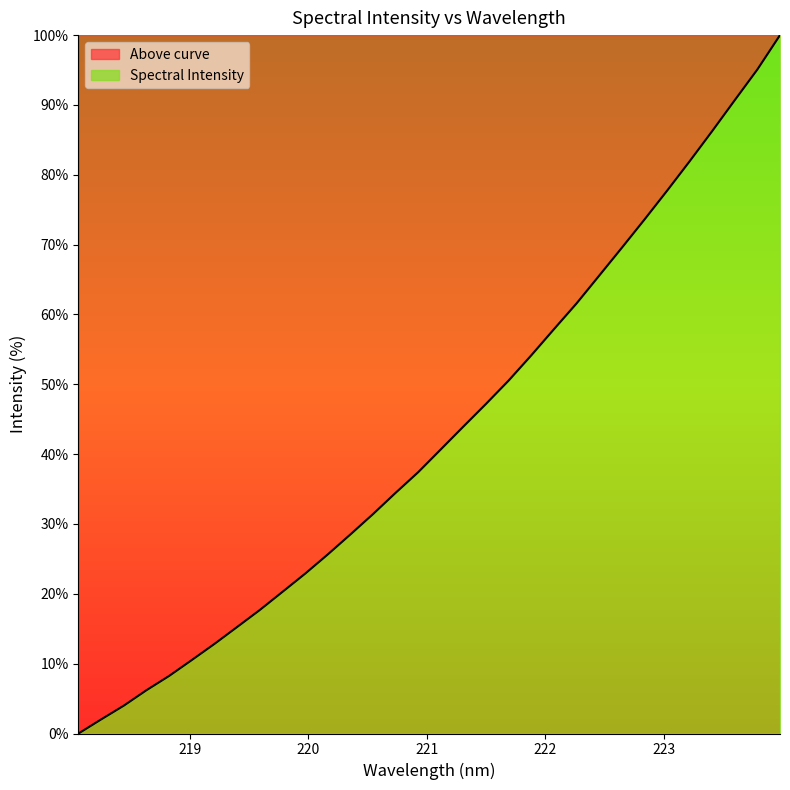

List the labels in order of value, smallest first.

218.0596, 218.2508, 218.442, 218.6332, 218.8244, 219.0156, 219.2067, 219.3979, 219.589, 219.7801, 219.9712, 220.1623, 220.3533, 220.5444, 220.7354, 220.9264, 221.1174, 221.3083, 221.4993, 221.6902, 221.8812, 222.0721, 222.263, 222.4538, 222.6447, 222.8355, 223.0264, 223.2172, 223.408, 223.5987, 223.7895, 223.9802